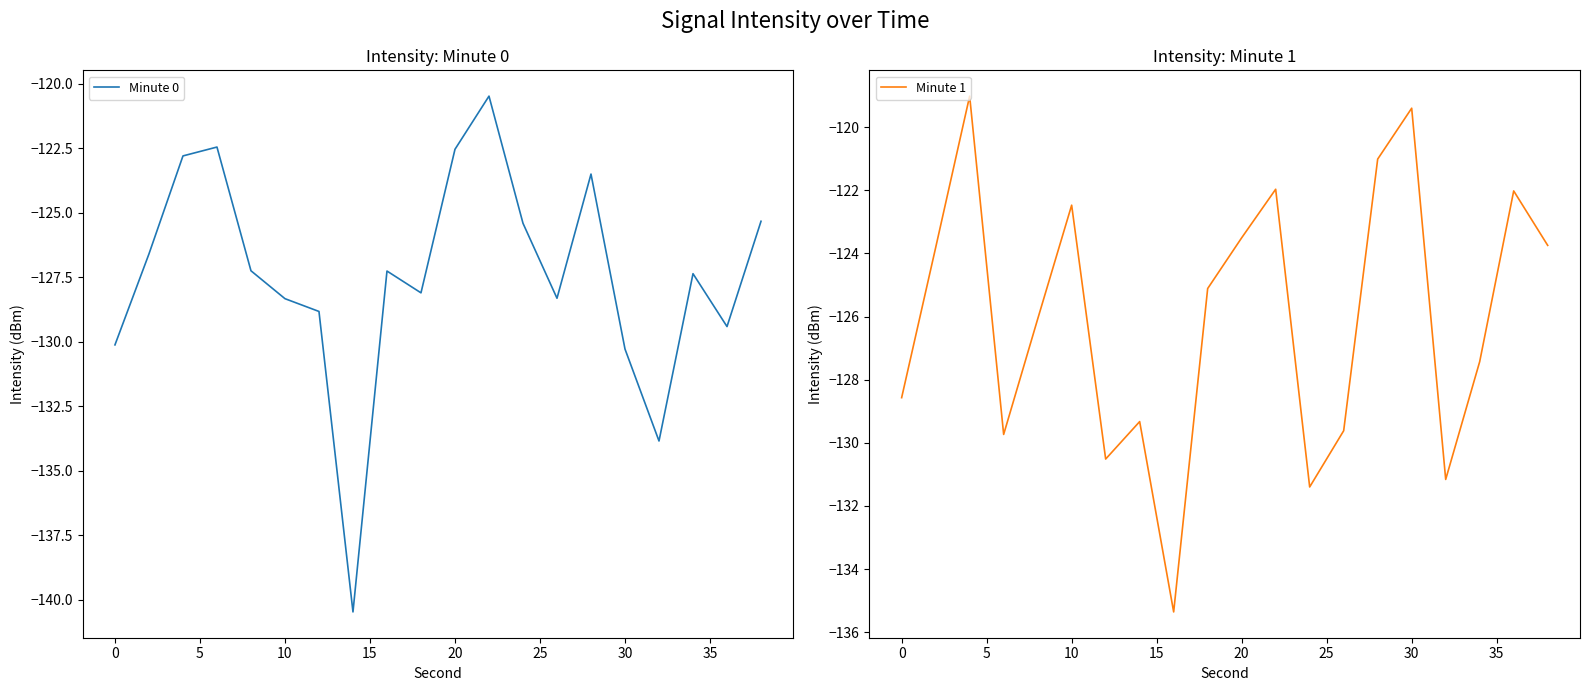

What is the lowest value of the Minute 1 series?

-135.4